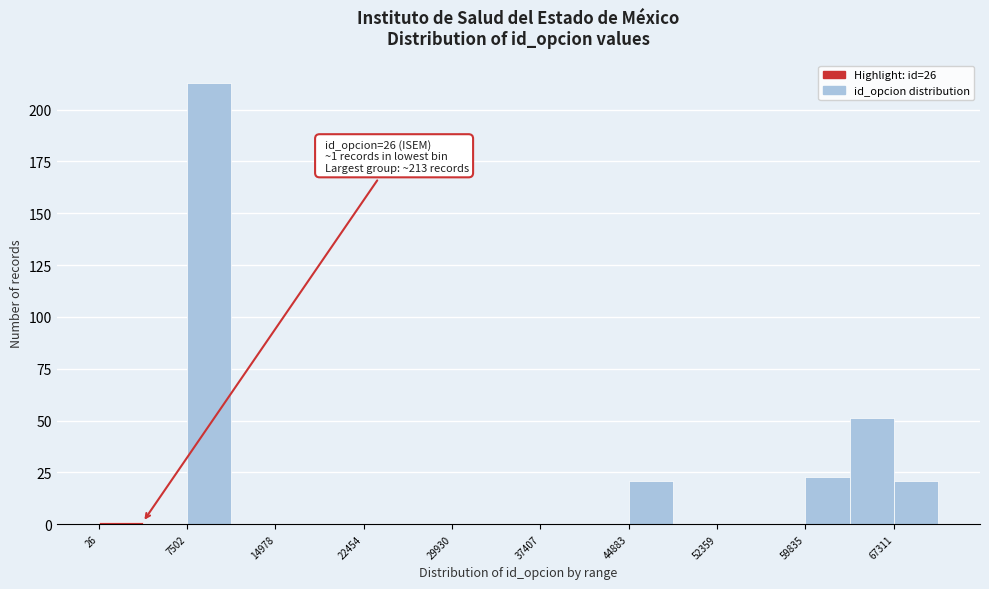

Read against the x-axis, roughly where is the centre of the tallest bar?

9000